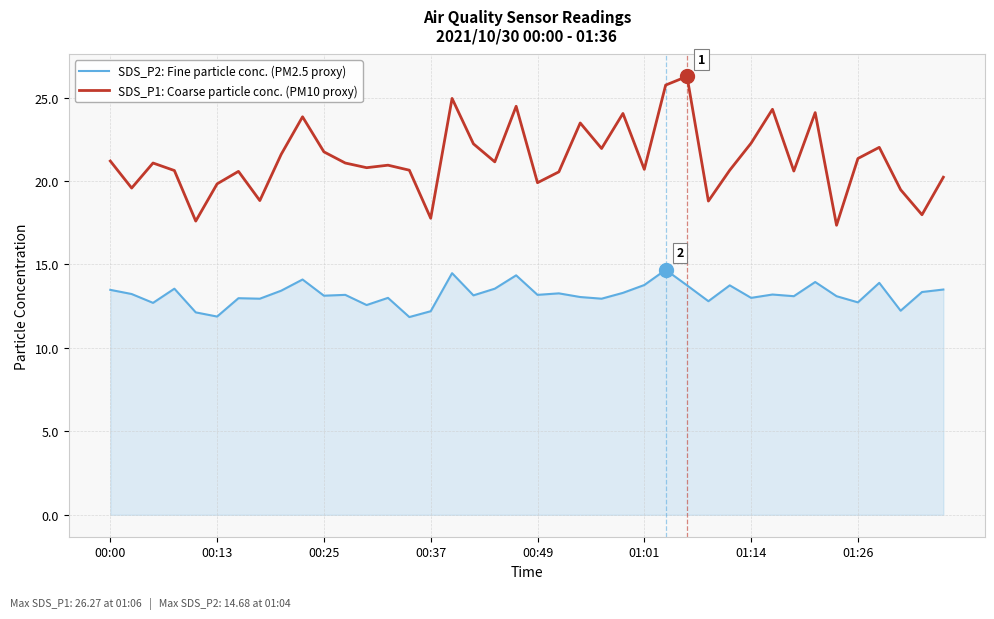

True or false: SDS_P2: Fine particle conc. (PM2.5 proxy) and SDS_P1: Coarse particle conc. (PM10 proxy) cross at least once.

False